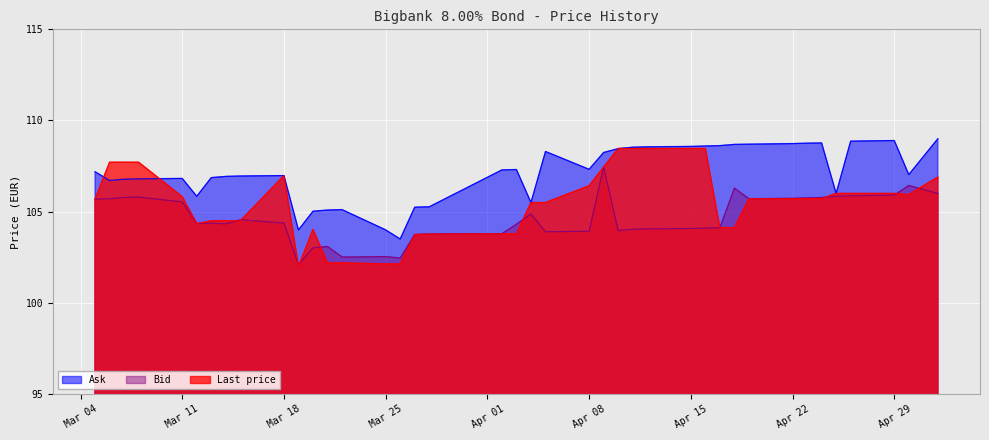

Reading right to left, transcribe all the data shown in this chart.

Ask: 2024-03-05=107.2	2024-03-06=106.7	2024-03-07=106.8	2024-03-08=106.8	2024-03-11=106.8	2024-03-12=105.8	2024-03-13=106.9	2024-03-14=106.9	2024-03-15=107.0	2024-03-18=107.0	2024-03-19=104.0	2024-03-20=105.0	2024-03-21=105.1	2024-03-22=105.1	2024-03-25=104.0	2024-03-26=103.5	2024-03-27=105.2	2024-03-28=105.3	2024-04-02=107.3	2024-04-03=107.3	2024-04-04=105.5	2024-04-05=108.3	2024-04-08=107.3	2024-04-09=108.2	2024-04-10=108.5	2024-04-11=108.5	2024-04-12=108.6	2024-04-15=108.6	2024-04-16=108.6	2024-04-17=108.6	2024-04-18=108.7	2024-04-19=108.7	2024-04-22=108.7	2024-04-23=108.8	2024-04-24=108.8	2024-04-25=106.0	2024-04-26=108.9	2024-04-29=108.9	2024-04-30=107.0	2024-05-02=109.0
Bid: 2024-03-05=105.7	2024-03-06=105.7	2024-03-07=105.8	2024-03-08=105.8	2024-03-11=105.5	2024-03-12=104.3	2024-03-13=104.4	2024-03-14=104.3	2024-03-15=104.6	2024-03-18=104.4	2024-03-19=102.1	2024-03-20=103.0	2024-03-21=103.1	2024-03-22=102.5	2024-03-25=102.5	2024-03-26=102.5	2024-03-27=103.7	2024-03-28=103.8	2024-04-02=103.8	2024-04-03=104.3	2024-04-04=104.9	2024-04-05=103.9	2024-04-08=103.9	2024-04-09=107.4	2024-04-10=104.0	2024-04-11=104.0	2024-04-12=104.1	2024-04-15=104.1	2024-04-16=104.1	2024-04-17=104.1	2024-04-18=106.3	2024-04-19=105.7	2024-04-22=105.7	2024-04-23=105.8	2024-04-24=105.8	2024-04-25=105.8	2024-04-26=105.9	2024-04-29=105.9	2024-04-30=106.4	2024-05-02=106.0
Last price: 2024-03-05=105.7	2024-03-06=107.7	2024-03-07=107.7	2024-03-08=107.7	2024-03-11=105.8	2024-03-12=104.3	2024-03-13=104.5	2024-03-14=104.5	2024-03-15=104.5	2024-03-18=107.0	2024-03-19=102.0	2024-03-20=104.0	2024-03-21=102.2	2024-03-22=102.2	2024-03-25=102.1	2024-03-26=102.1	2024-03-27=103.7	2024-03-28=103.8	2024-04-02=103.8	2024-04-03=103.8	2024-04-04=105.5	2024-04-05=105.5	2024-04-08=106.4	2024-04-09=107.4	2024-04-10=108.5	2024-04-11=108.5	2024-04-12=108.5	2024-04-15=108.5	2024-04-16=108.5	2024-04-17=104.1	2024-04-18=104.1	2024-04-19=105.7	2024-04-22=105.7	2024-04-23=105.7	2024-04-24=105.7	2024-04-25=106.0	2024-04-26=106.0	2024-04-29=106.0	2024-04-30=105.9	2024-05-02=106.9